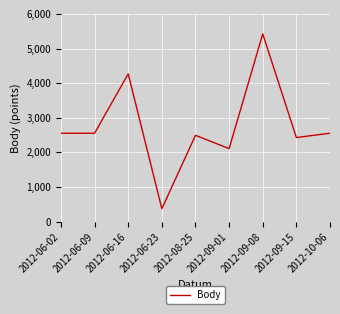

What is the change in value from 2012-06-02 to 2012-09-08?

+2871